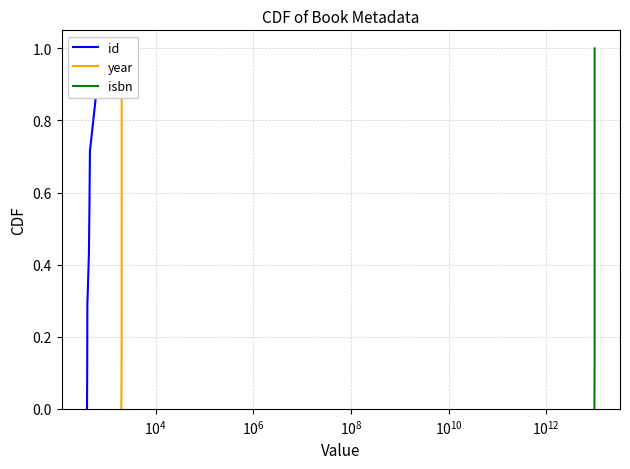

How many values in isbn are above zero?

7